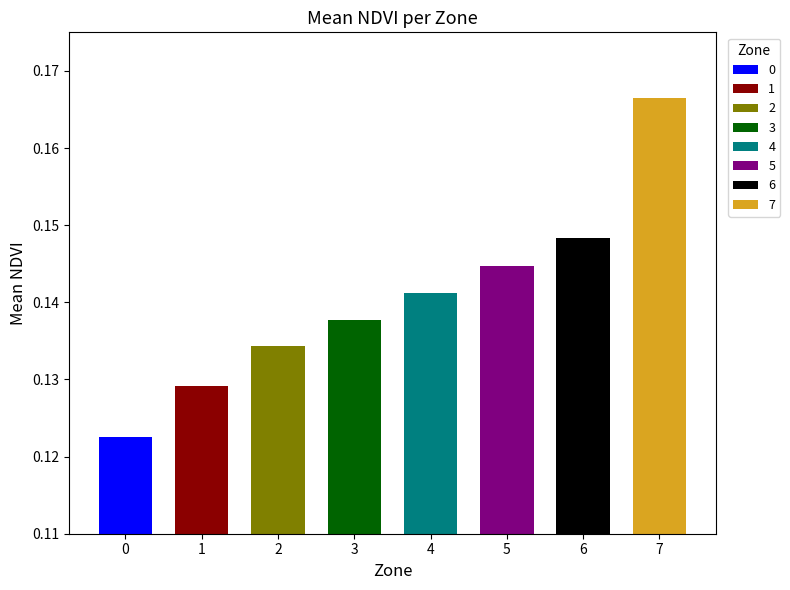

How many data points does each series have?

8